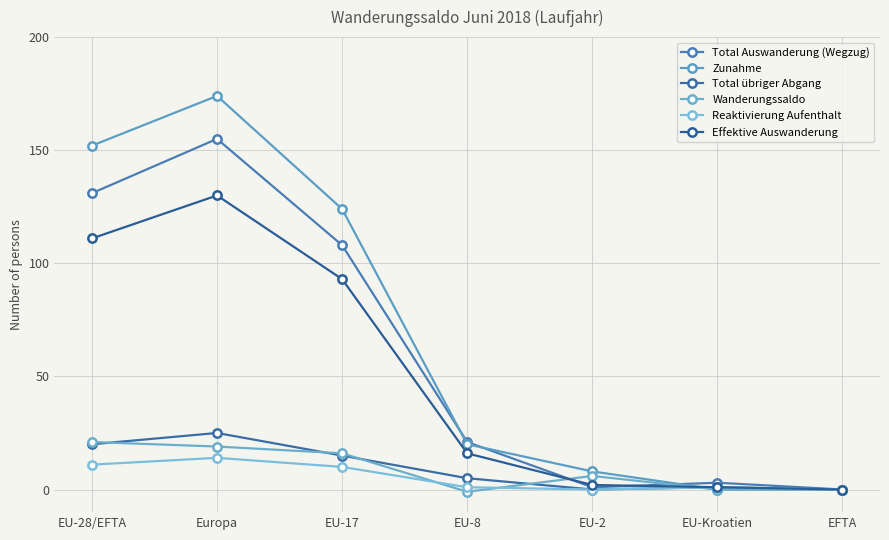

How many values in the Wanderungssaldo series are below 6?

3